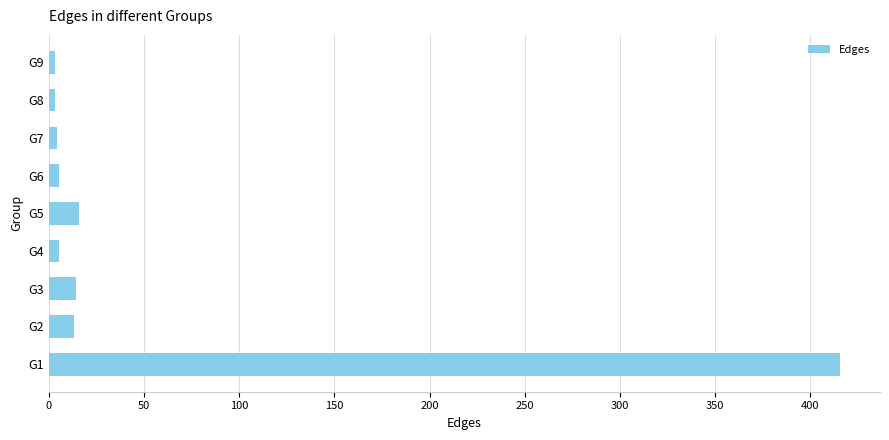

What is the average value?

53